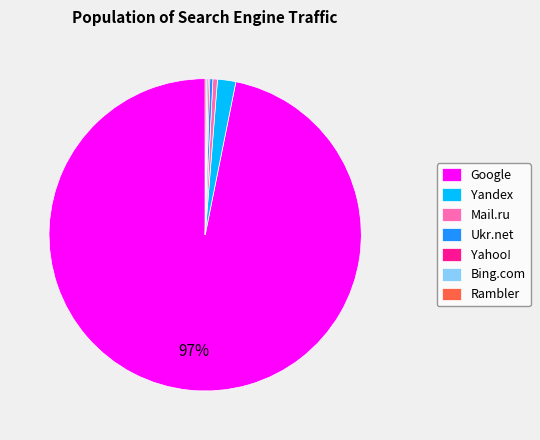

What is the largest slice in the pie chart?

Google